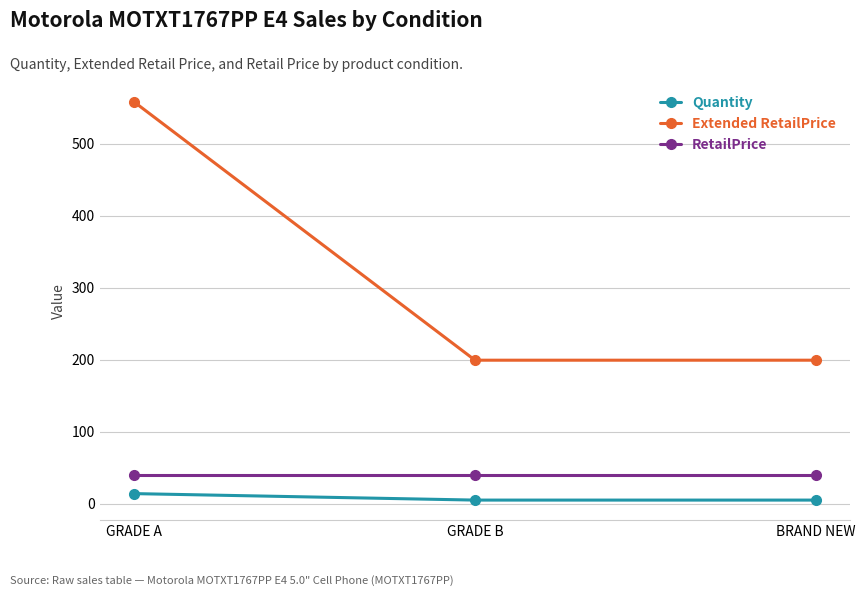

What is the difference between the highest and lowest values at GRADE B?

194.4